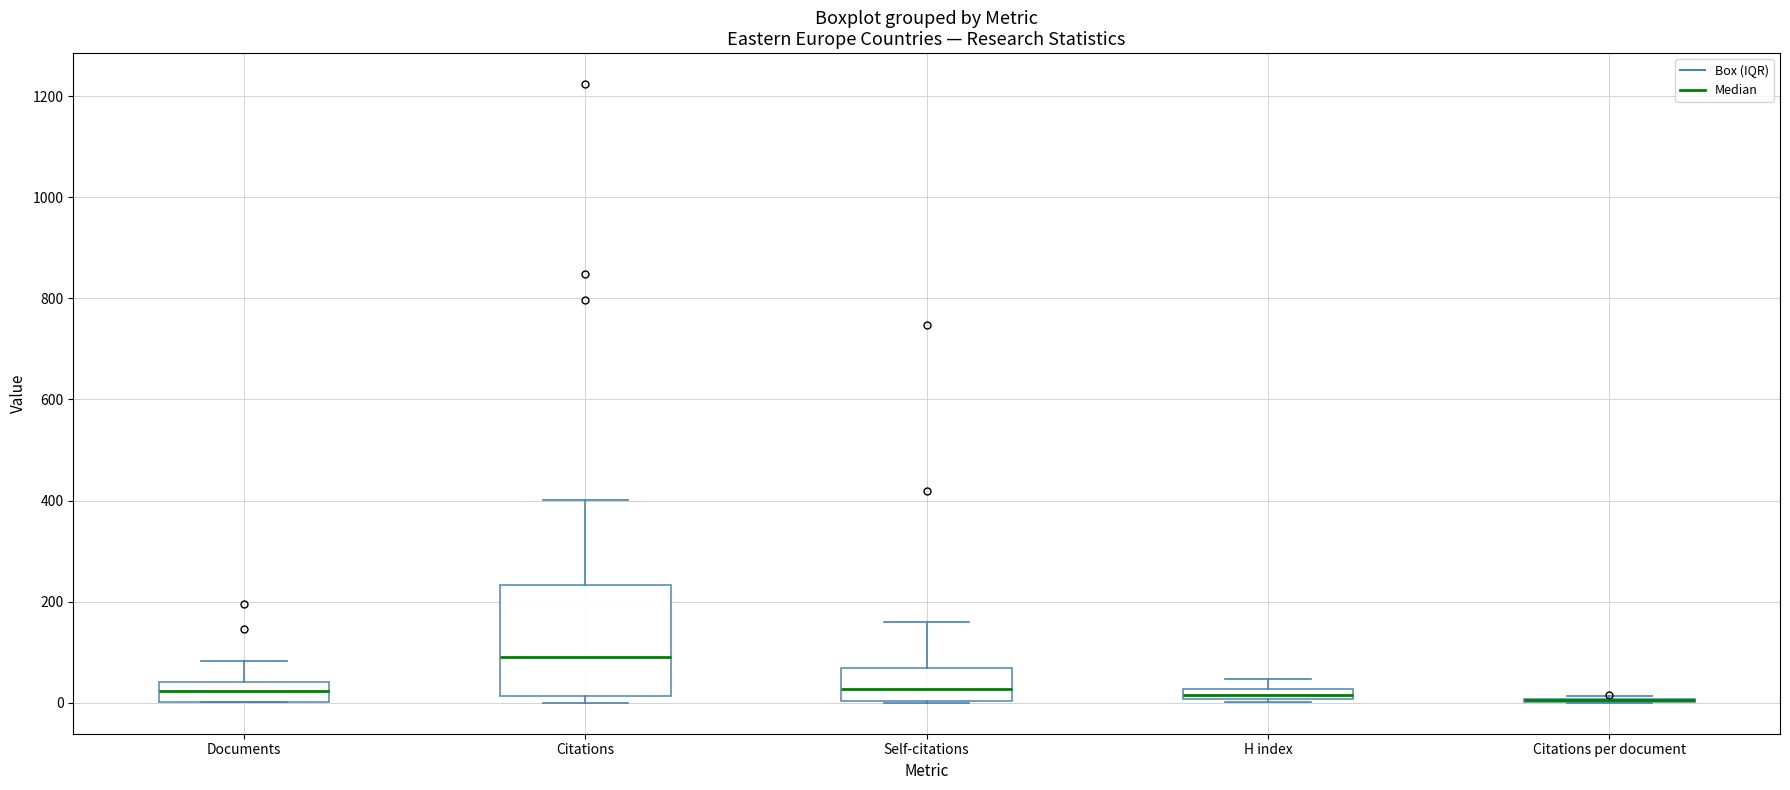

Comparing the boxes themselves (not the whiskers), which one is the tallest?

Citations